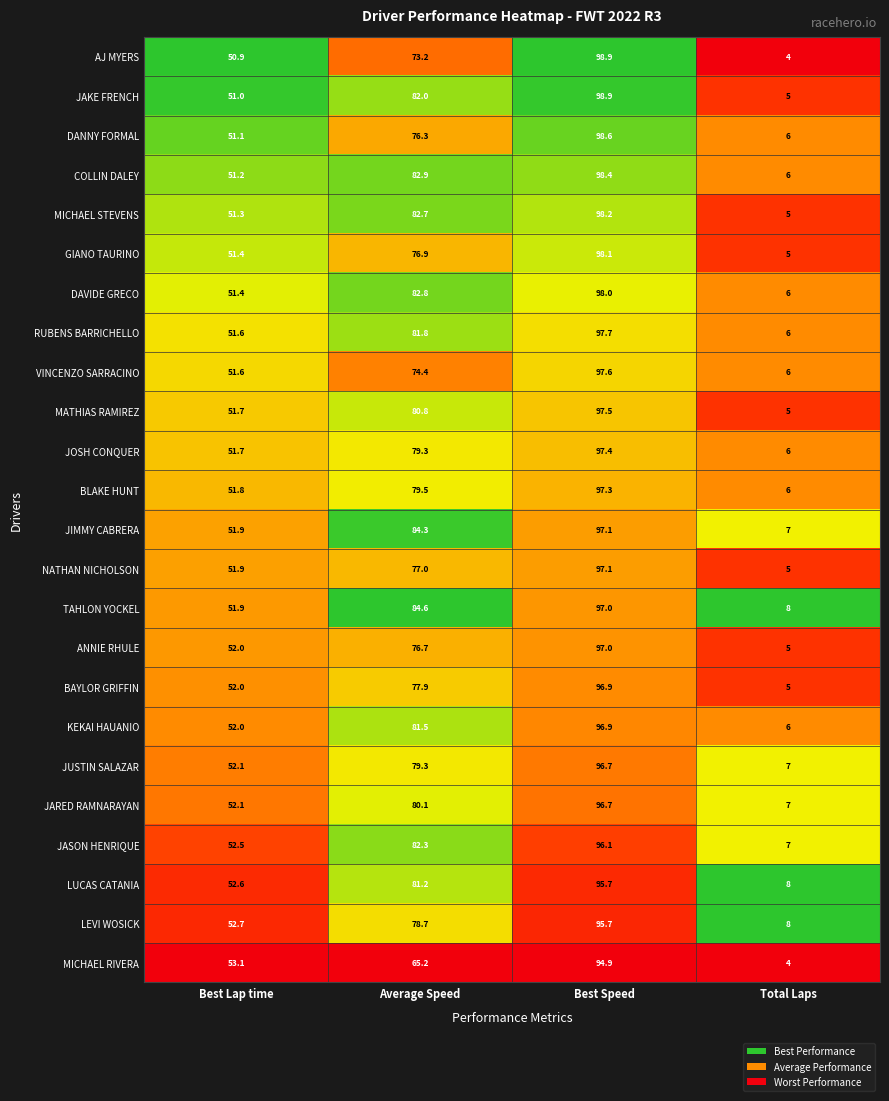

List the labels in order of COLLIN DALEY value, smallest first.

Total Laps, Best Lap time, Average Speed, Best Speed